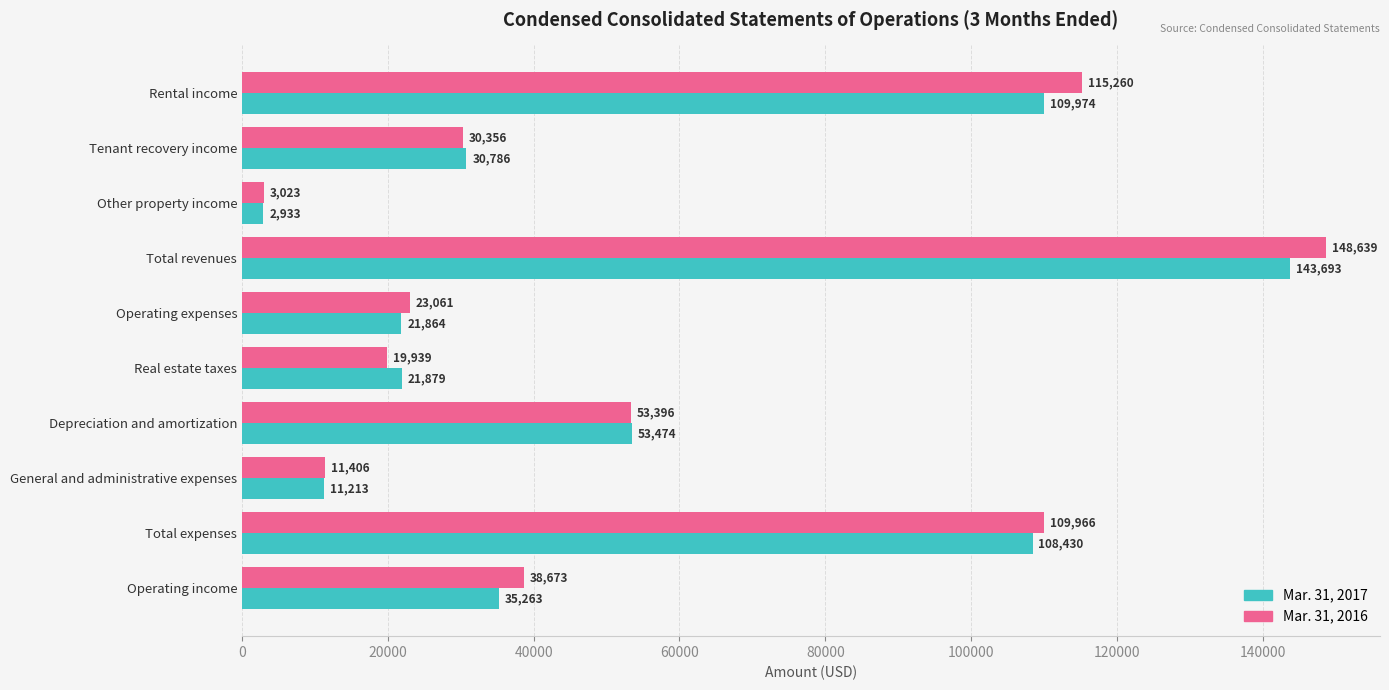

What is the difference between the highest and lowest values at Depreciation and amortization?

78